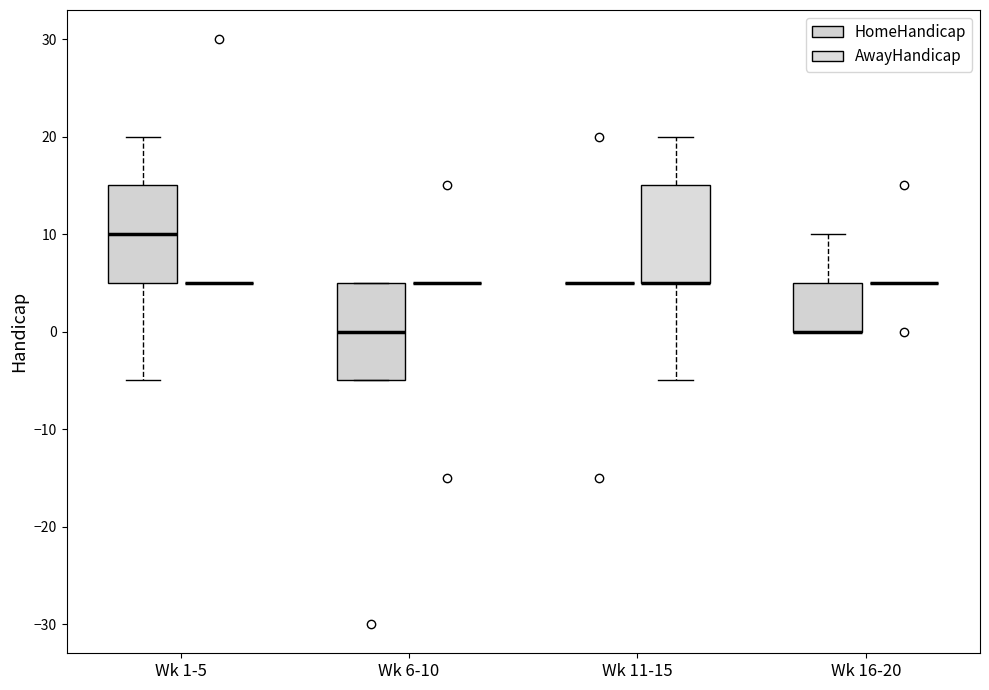

Reading left to right, read every box against the y-axis: the position of its median line, the range the box covers, and the ends of its whiskers. The values are not printed on the chart, so give them approximately, as read against the axis.

Wk 1-5 (HomeHandicap): median 10, box 5 to 15, whiskers -5 to 20
Wk 1-5 (AwayHandicap): box collapsed to a line at 5, whiskers 5 to 5
Wk 6-10 (HomeHandicap): median 0, box -5 to 5, whiskers -5 to 5
Wk 6-10 (AwayHandicap): box collapsed to a line at 5, whiskers 5 to 5
Wk 11-15 (HomeHandicap): box collapsed to a line at 5, whiskers 5 to 5
Wk 11-15 (AwayHandicap): median 5 (drawn on the box's lower edge), box 5 to 15, whiskers -5 to 20
Wk 16-20 (HomeHandicap): median 0 (drawn on the box's lower edge), box 0 to 5, whiskers 0 to 10
Wk 16-20 (AwayHandicap): box collapsed to a line at 5, whiskers 5 to 5